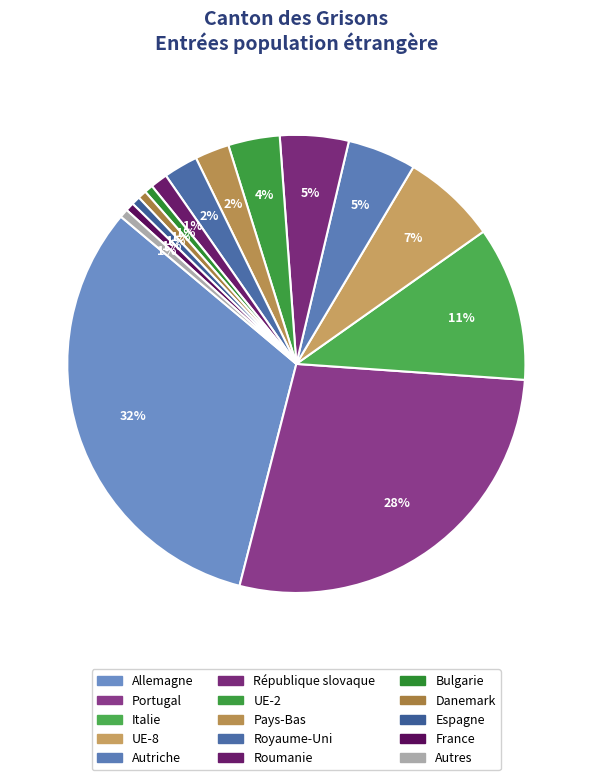

To the nearest percent, what percentage of the pie is Pays-Bas?

2%